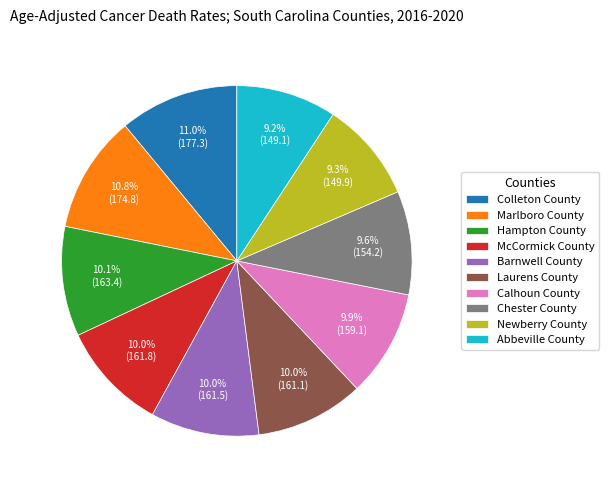

To the nearest percent, what is the combined percentage of Colleton County and Marlboro County?

22%